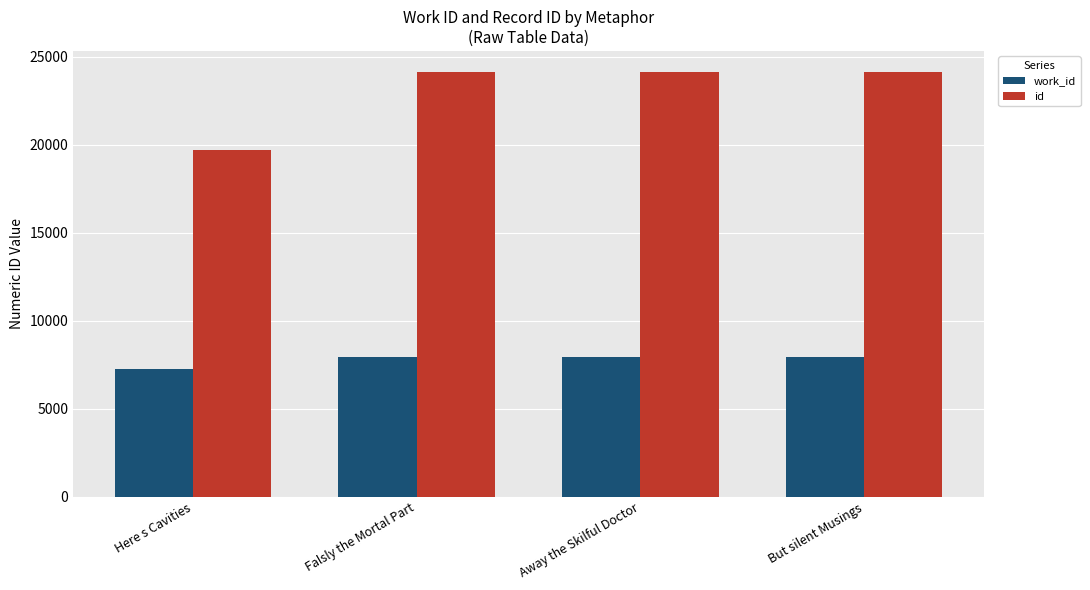

What is the label of the 2nd bar from the right?

Away the Skilful Doctor